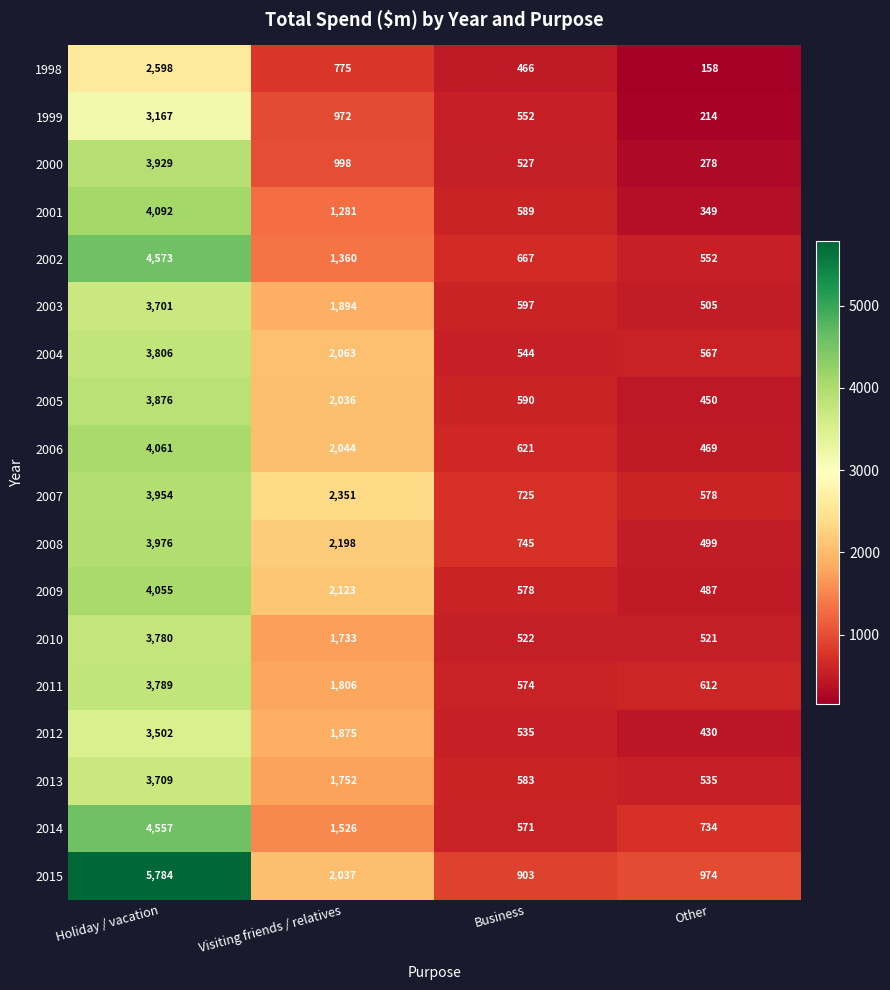

What is the spread (max minus min) of values at Visiting friends / relatives?

1576